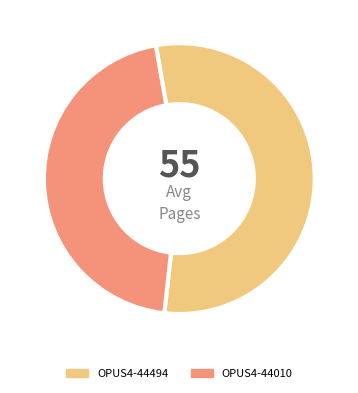

Which category accounts for the majority?

OPUS4-44494